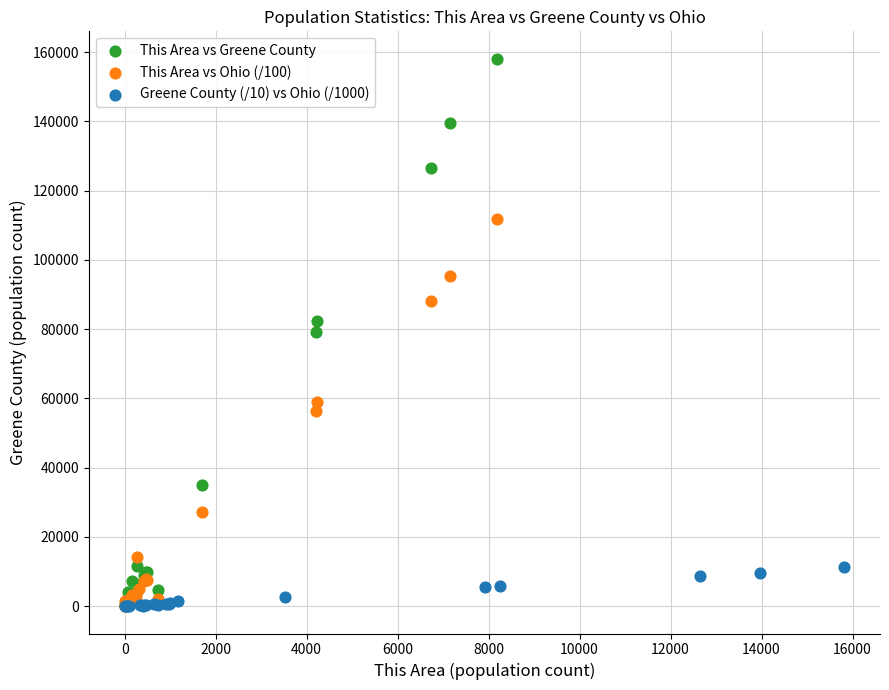

Which series has the largest Y range (max minus min)?

This Area vs Greene County